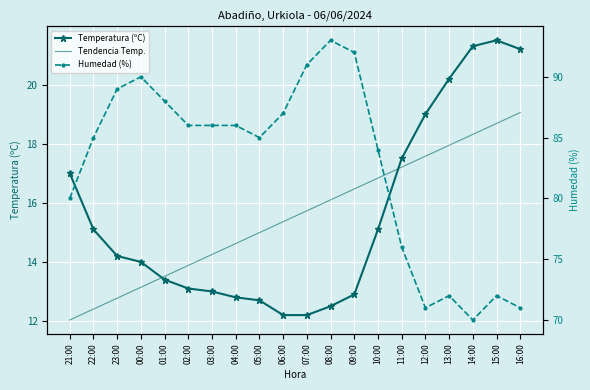

What position from the right is 22:00?

19